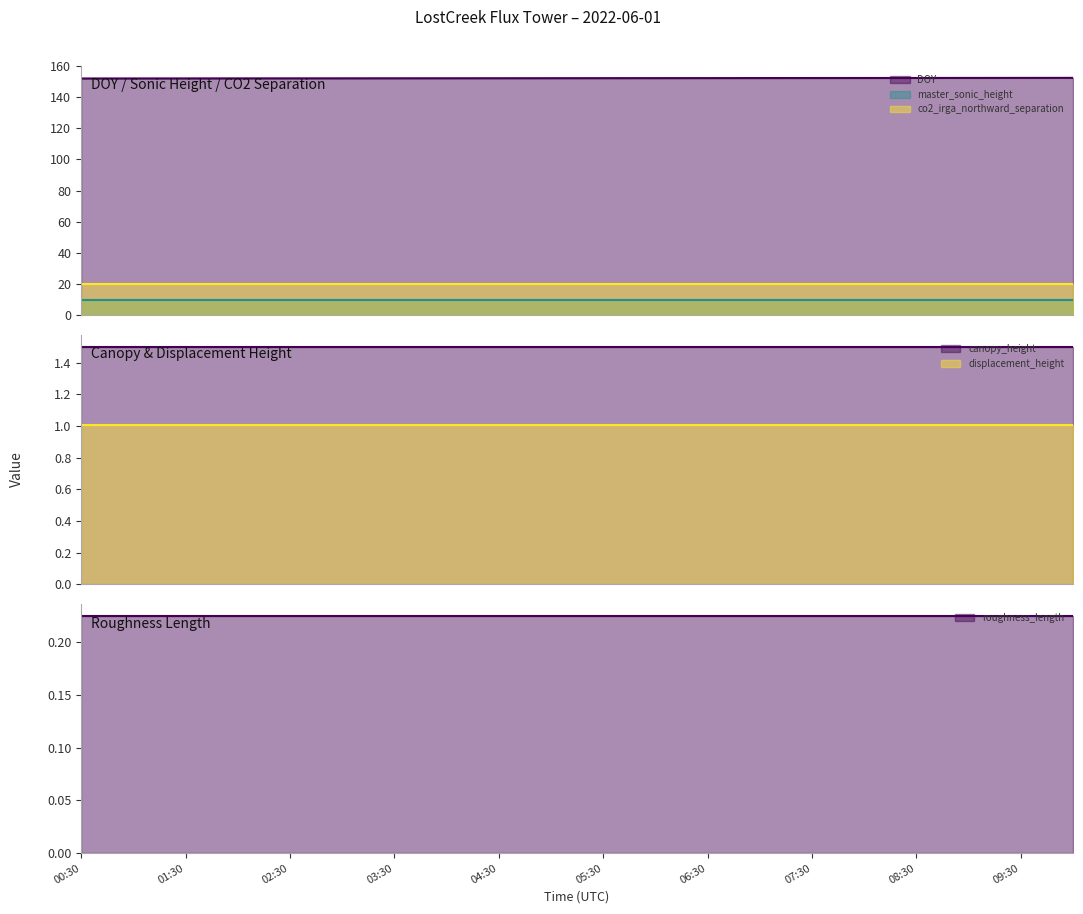

List the labels in order of roughness_length value, largest first.

00:30, 01:00, 01:30, 02:00, 02:30, 03:00, 03:30, 04:00, 04:30, 05:00, 05:30, 06:00, 06:30, 07:00, 07:30, 08:00, 08:30, 09:00, 09:30, 10:00